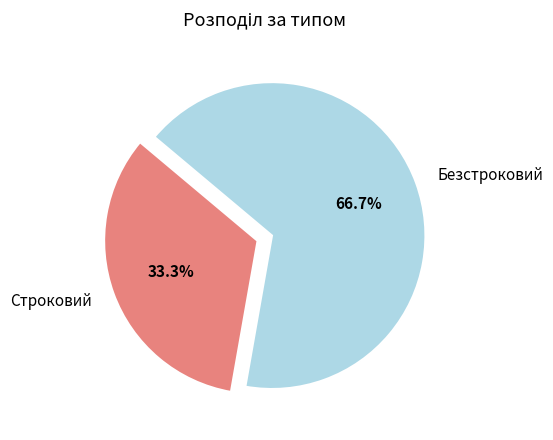

Is it true that Безстроковий is 78% of the pie?

False